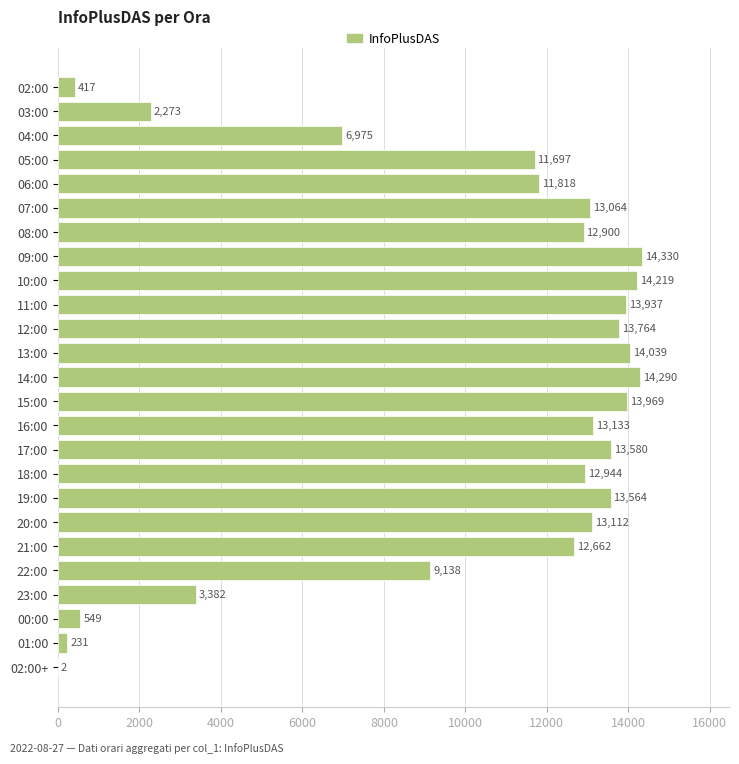

Which category has the highest value across all series?

09:00